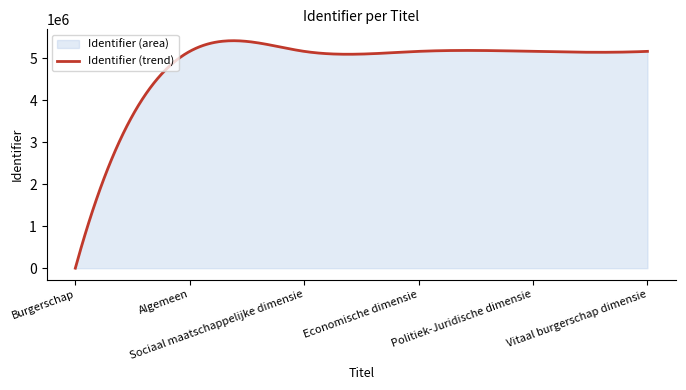

Reading right to left, extract all data points from this chart.

Vitaal burgerschap dimensie=5166717	Politiek-Juridische dimensie=5166712	Economische dimensie=5166709	Sociaal maatschappelijke dimensie=5166705	Algemeen=5166698	Burgerschap=0